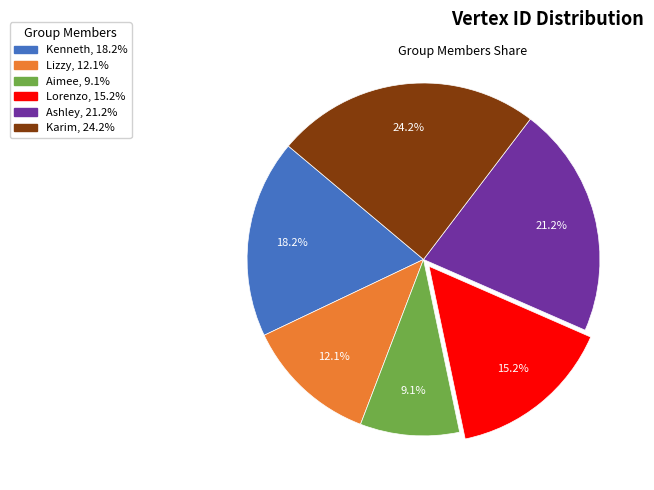

Does Karim represent more than half of the total?

No